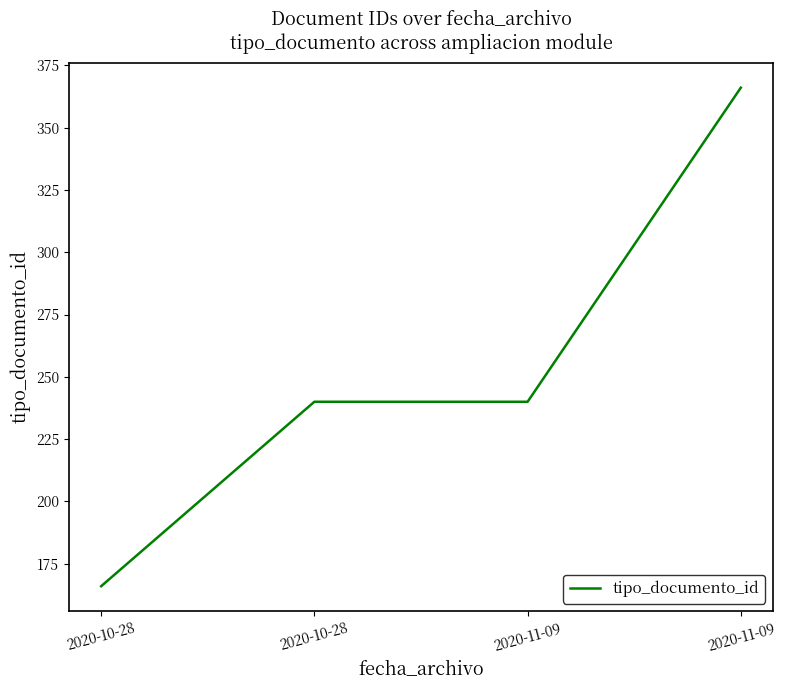

What is the label of the 3rd point from the right?

2020-10-28